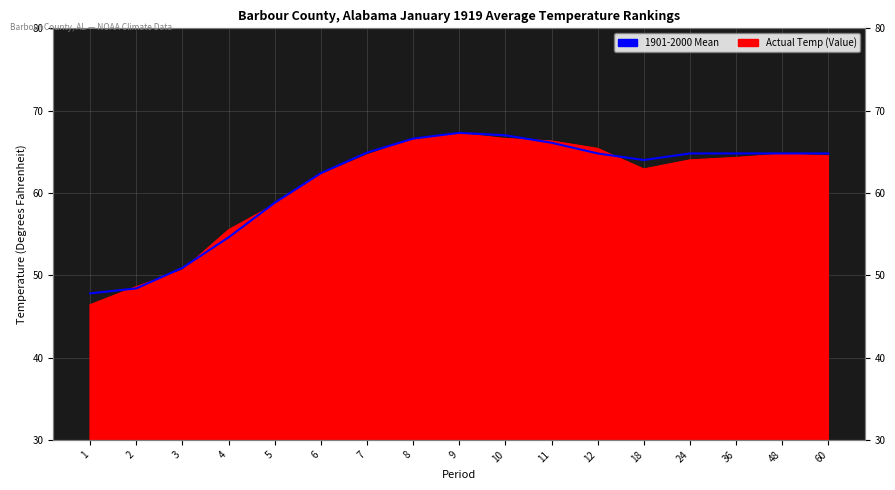

List the labels in order of value, smallest first.

1, 2, 3, 4, 5, 6, 18, 12, 24, 36, 48, 60, 7, 11, 8, 10, 9